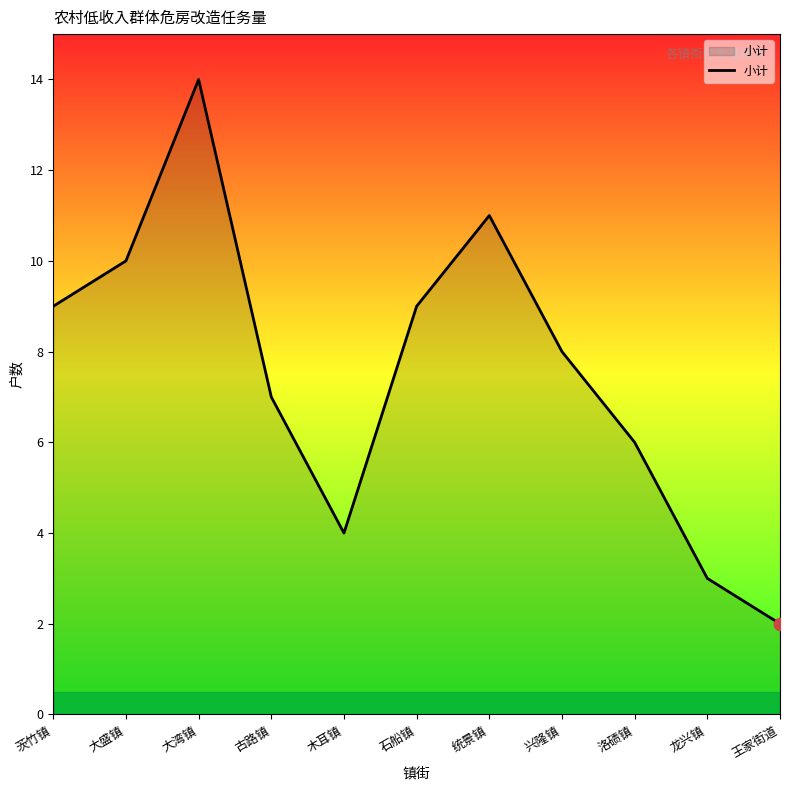

What is the change in value from 茨竹镇 to 木耳镇?

-5